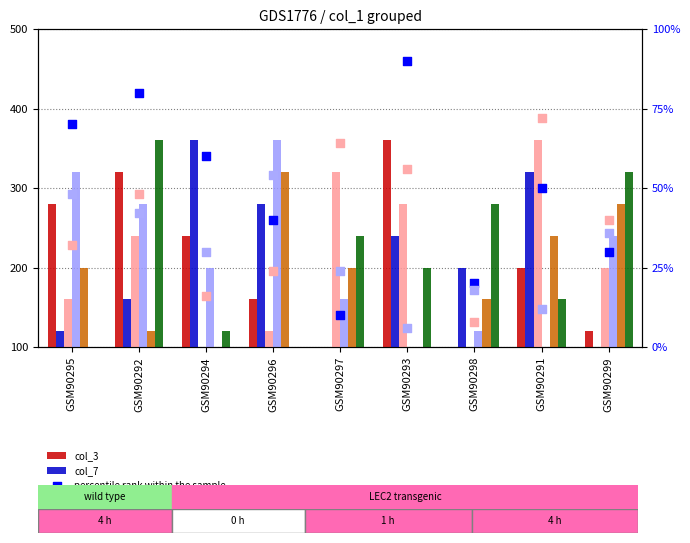

Which series reaches the minimum Y coordinate?

col_3